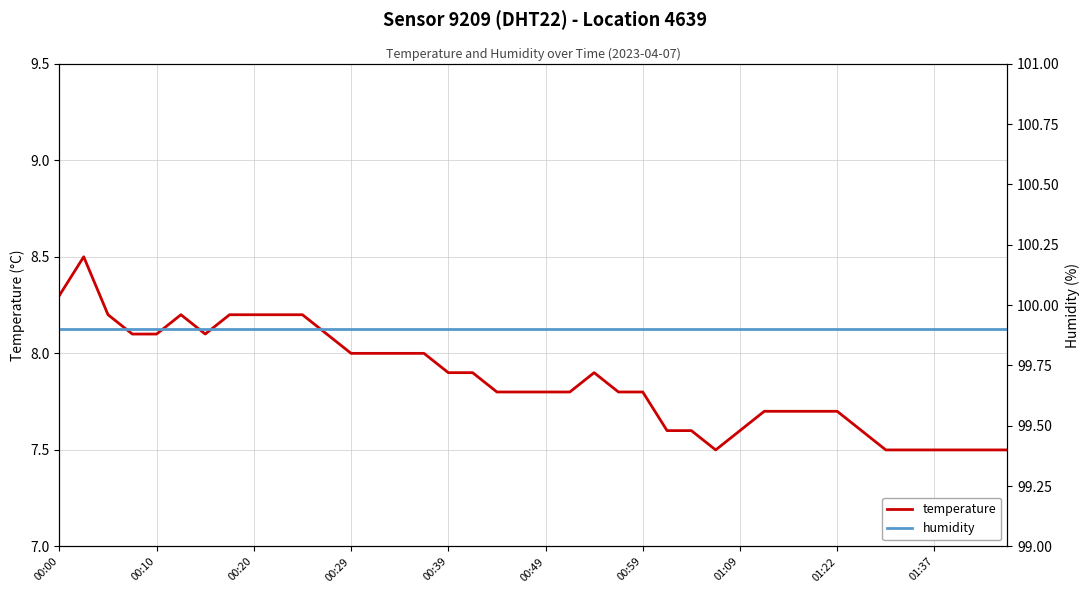

List the series in order of their peak value, highest first.

humidity, temperature